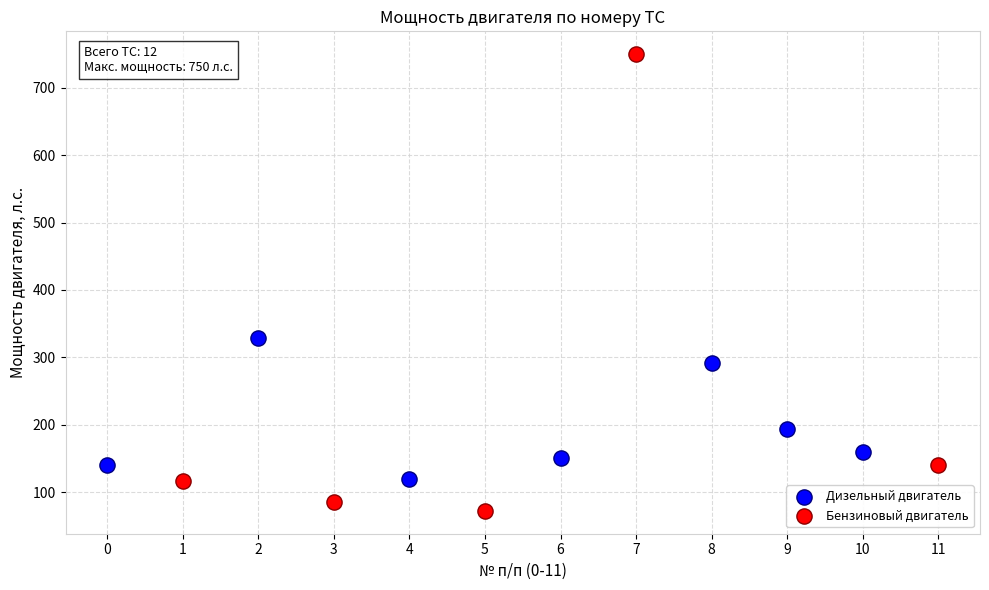

Which series reaches the minimum Y coordinate?

Бензиновый двигатель